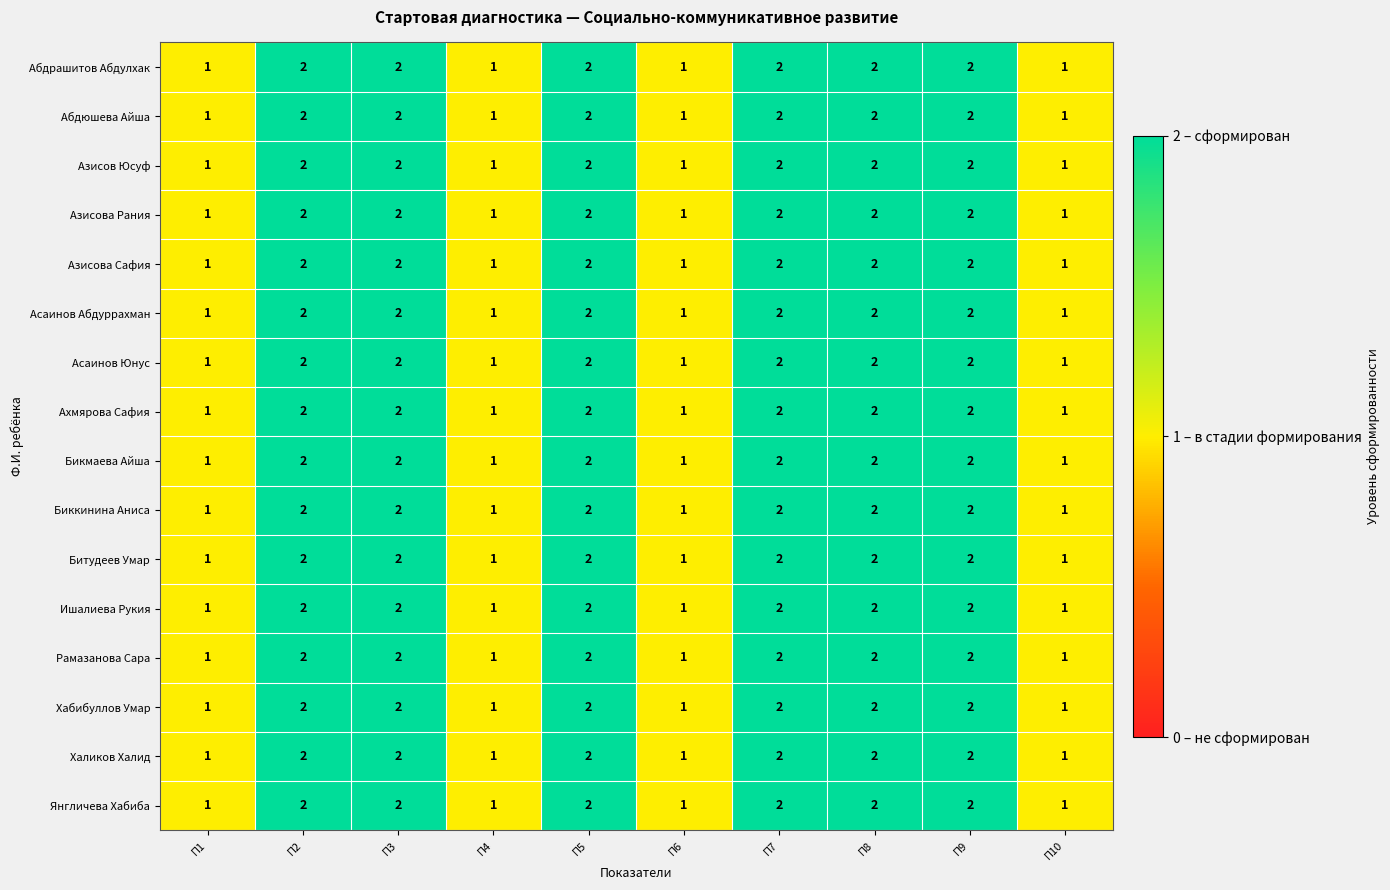

What is the total value across all series at П4?

16